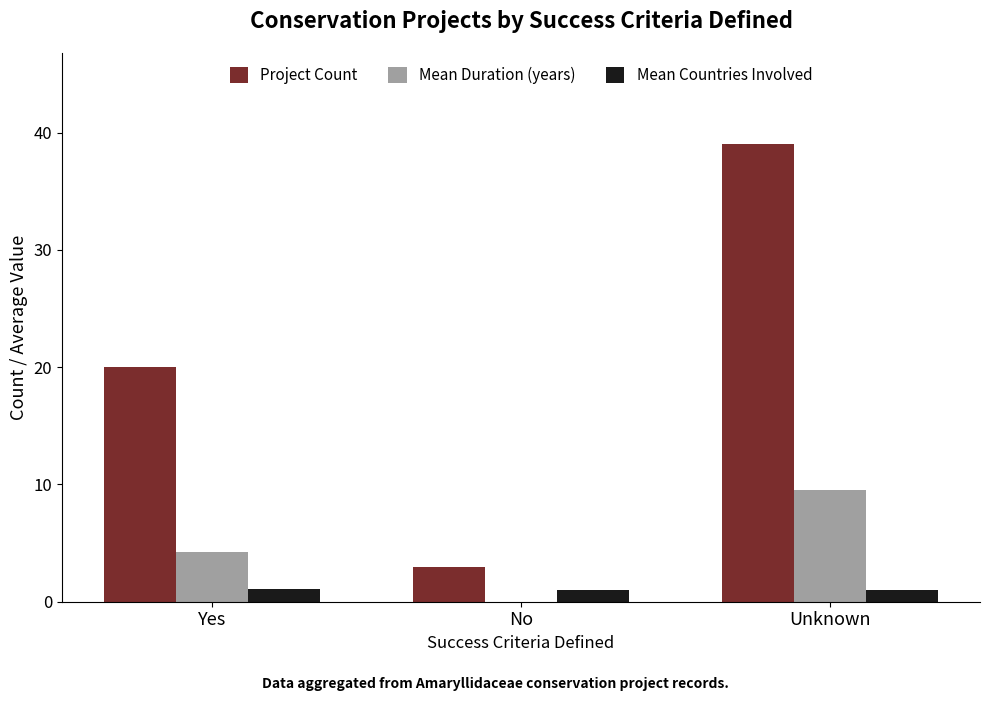

At which category is the sum across all series the highest?

Unknown